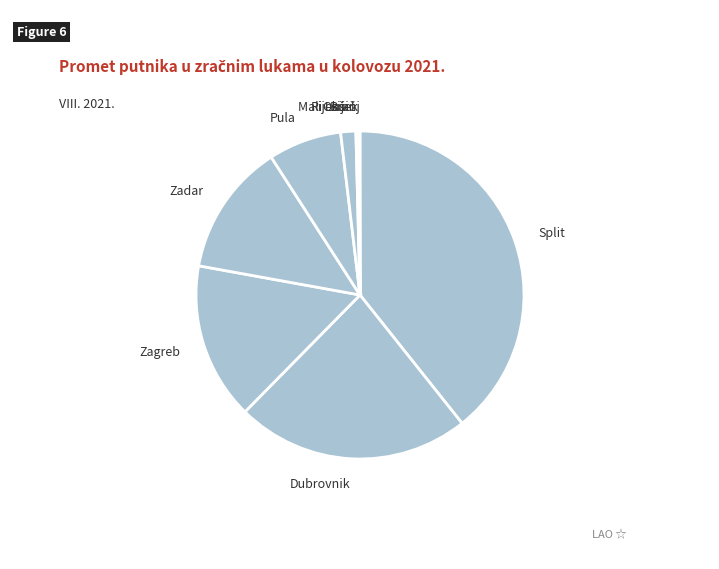

Is there any slice that represents more than half of the pie?

No